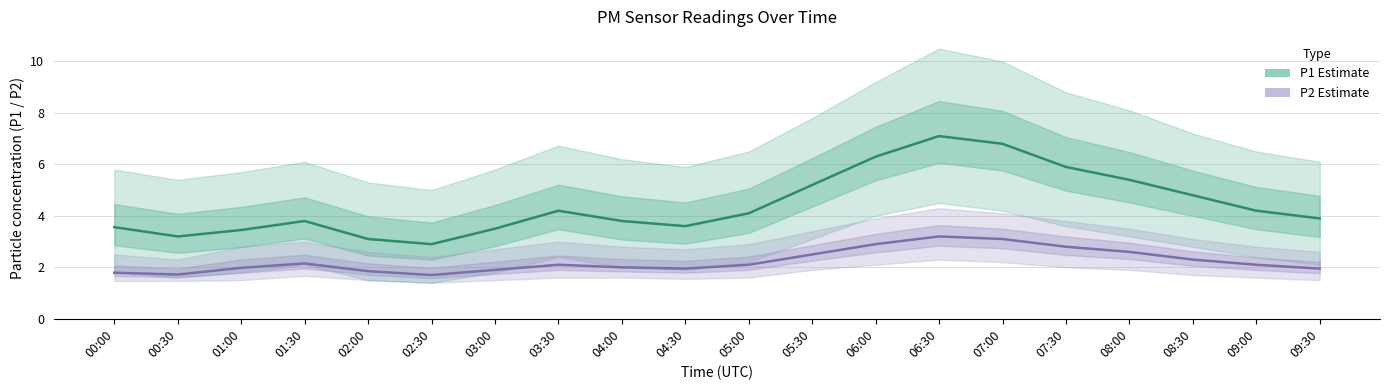

What is the minimum value for P1 (Estimate)?

2.9